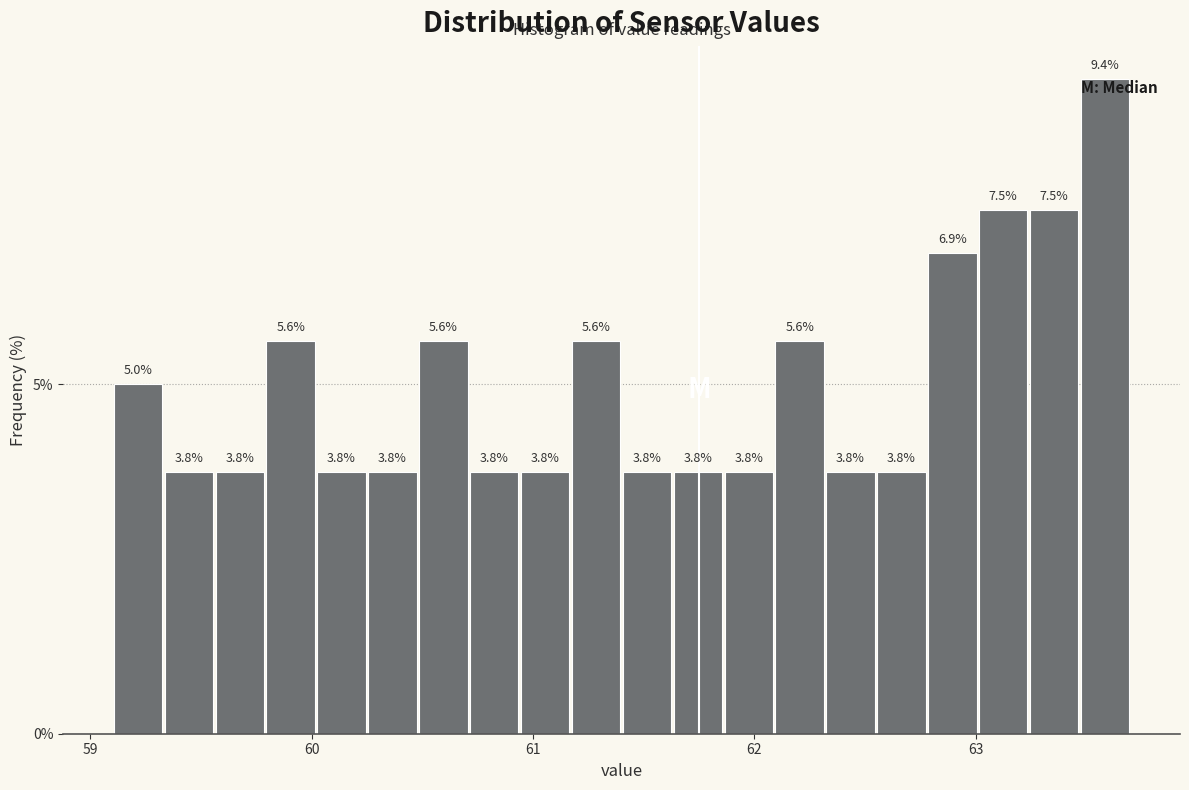

Read against the x-axis, roughly where is the centre of the tallest bar?

63.6